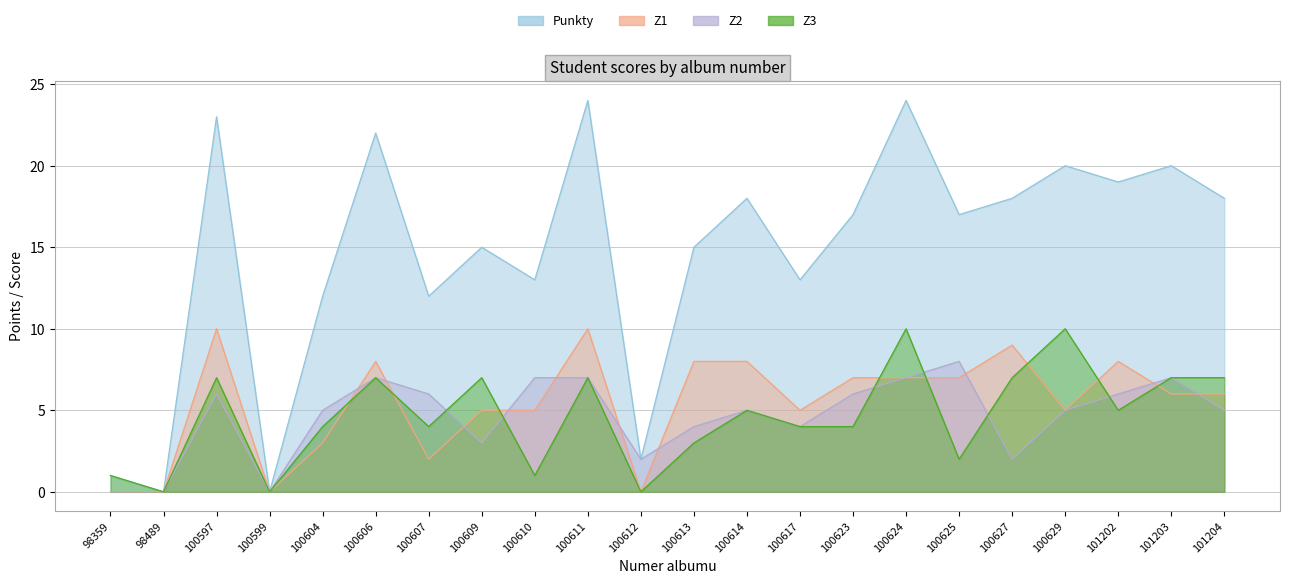

Which label corresponds to the largest value in the chart?

100611